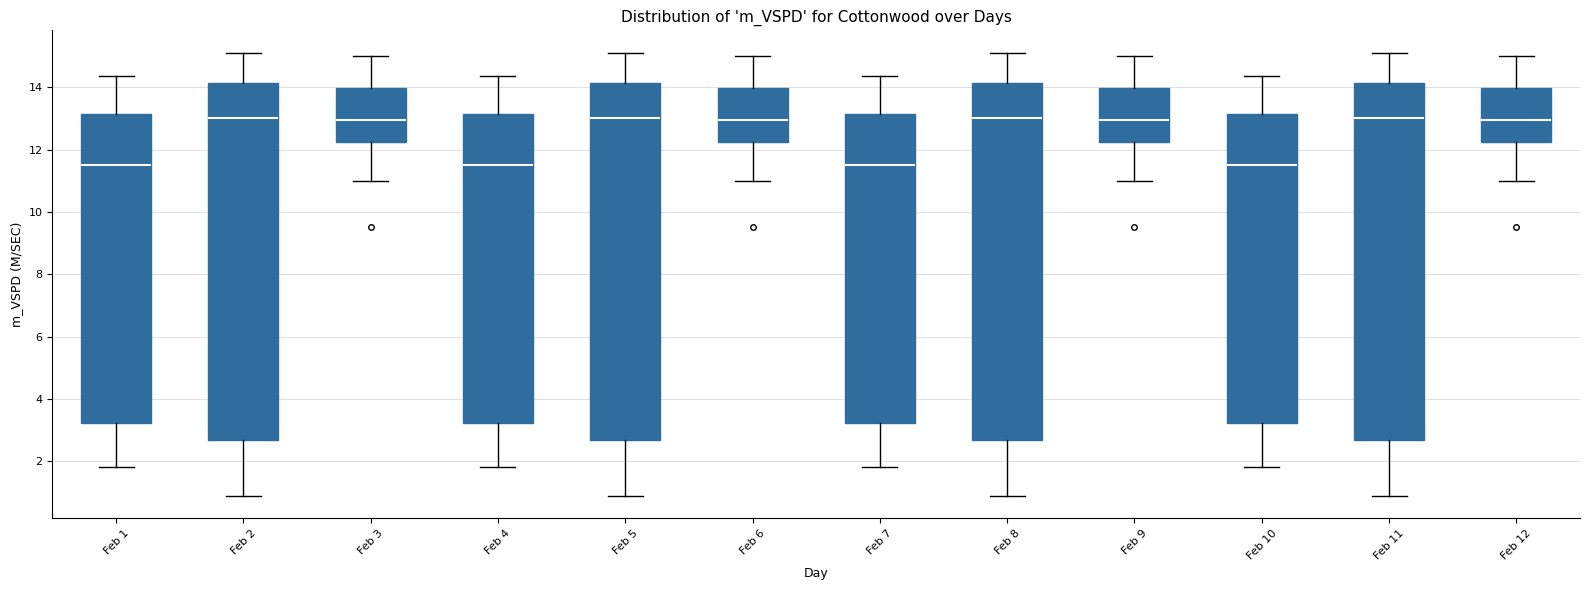

Reading left to right, read every box against the y-axis: the position of its median line, the range the box covers, and the ends of its whiskers. The values are not printed on the chart, so give them approximately, as read against the axis.

Feb 1: median 11.6, box 3.2 to 13.2, whiskers 1.8 to 14.4
Feb 2: median 13.0, box 2.6 to 14.2, whiskers 0.8 to 15.2
Feb 3: median 13.0, box 12.2 to 14.0, whiskers 11.0 to 15.0
Feb 4: median 11.6, box 3.2 to 13.2, whiskers 1.8 to 14.4
Feb 5: median 13.0, box 2.6 to 14.2, whiskers 0.8 to 15.2
Feb 6: median 13.0, box 12.2 to 14.0, whiskers 11.0 to 15.0
Feb 7: median 11.6, box 3.2 to 13.2, whiskers 1.8 to 14.4
Feb 8: median 13.0, box 2.6 to 14.2, whiskers 0.8 to 15.2
Feb 9: median 13.0, box 12.2 to 14.0, whiskers 11.0 to 15.0
Feb 10: median 11.6, box 3.2 to 13.2, whiskers 1.8 to 14.4
Feb 11: median 13.0, box 2.6 to 14.2, whiskers 0.8 to 15.2
Feb 12: median 13.0, box 12.2 to 14.0, whiskers 11.0 to 15.0